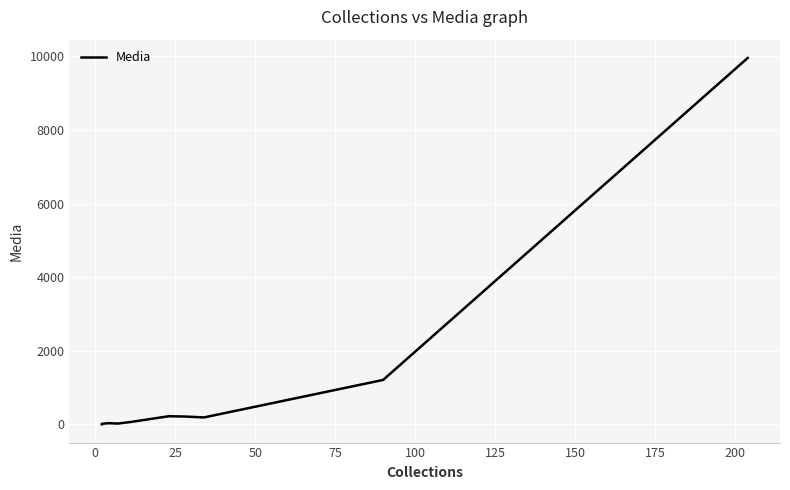

What is the difference between the maximum and minimum values?

9956